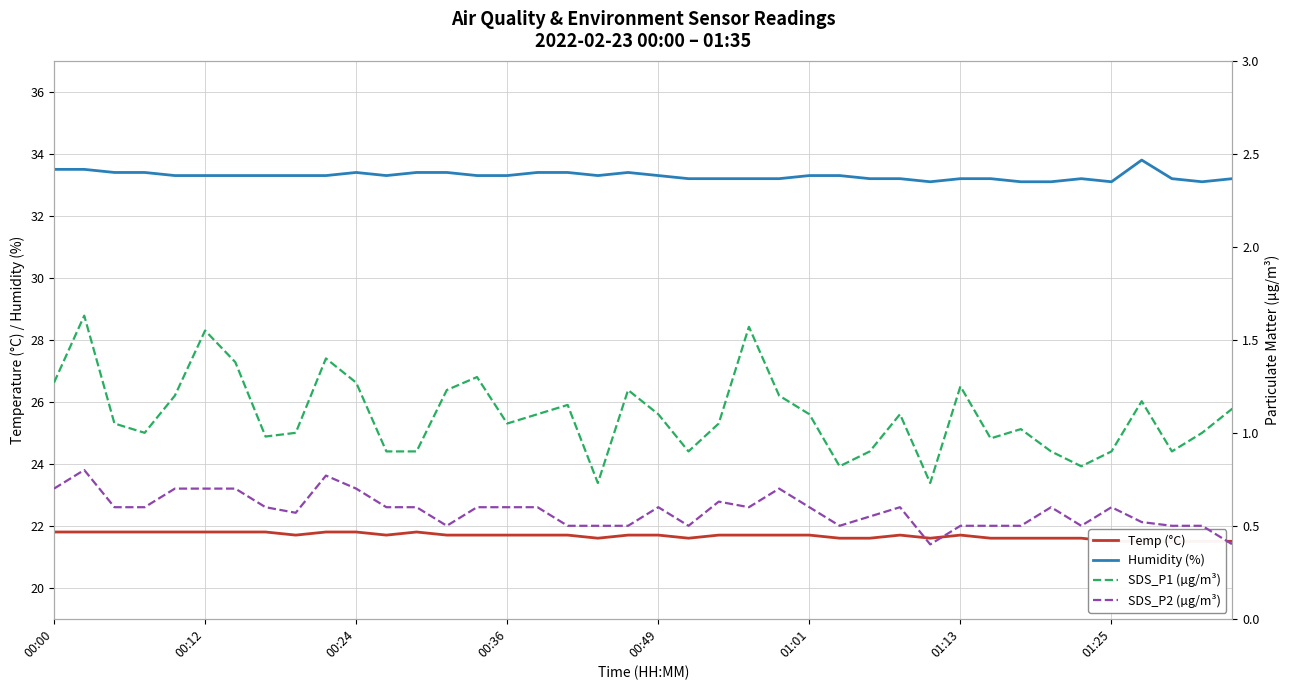

Which series has the largest total across all categories?

Humidity (%)